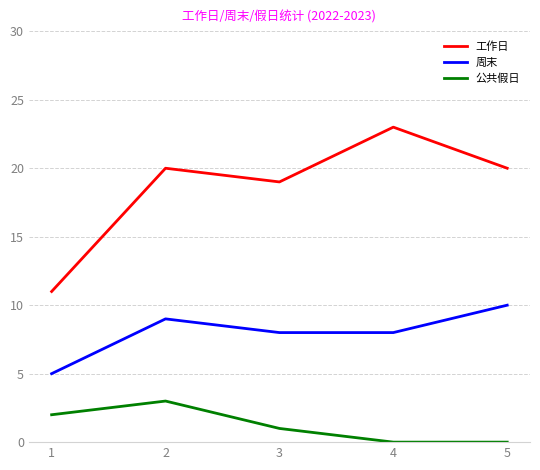

Is it true that 工作日 equals 37 at 4?

False